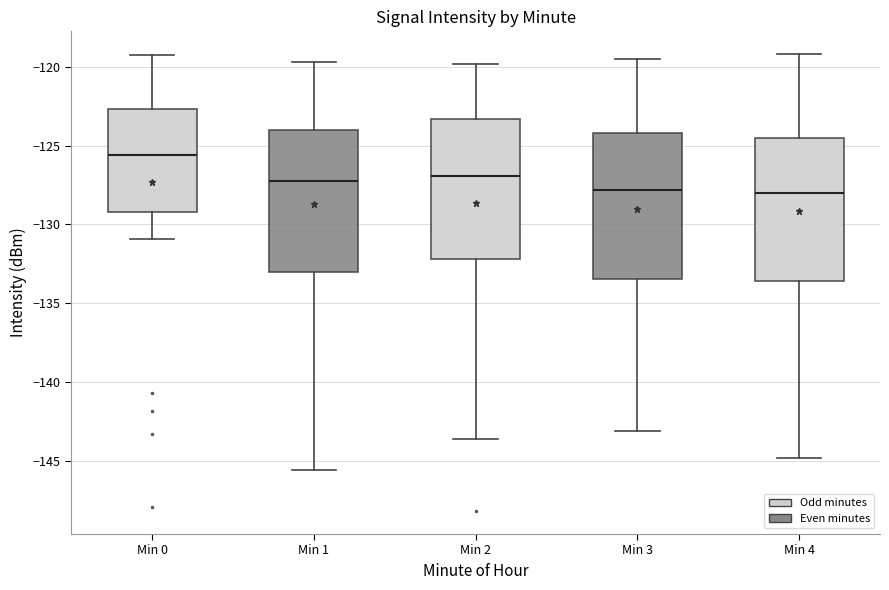

Reading left to right, transcribe this box plot: for each box, give where its median line is, the range the box spans, and where its two whiskers end, as read against the y-axis. The values are not printed on the chart, so give them approximately, as read against the axis.

Min 0: median -125.5, box -129.0 to -122.5, whiskers -131.0 to -119.5
Min 1: median -127.0, box -133.0 to -124.0, whiskers -145.5 to -119.5
Min 2: median -127.0, box -132.0 to -123.5, whiskers -143.5 to -120.0
Min 3: median -128.0, box -133.5 to -124.0, whiskers -143.0 to -119.5
Min 4: median -128.0, box -133.5 to -124.5, whiskers -145.0 to -119.0